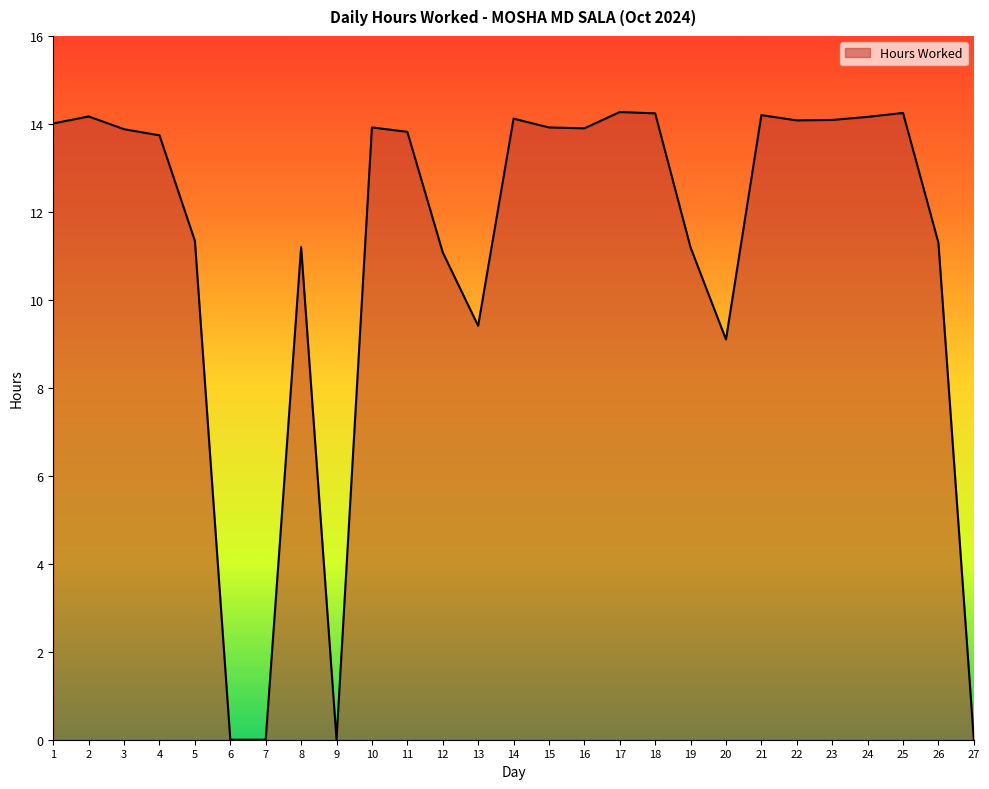

True or false: there are more than 0 points higher than both neighbors.

True